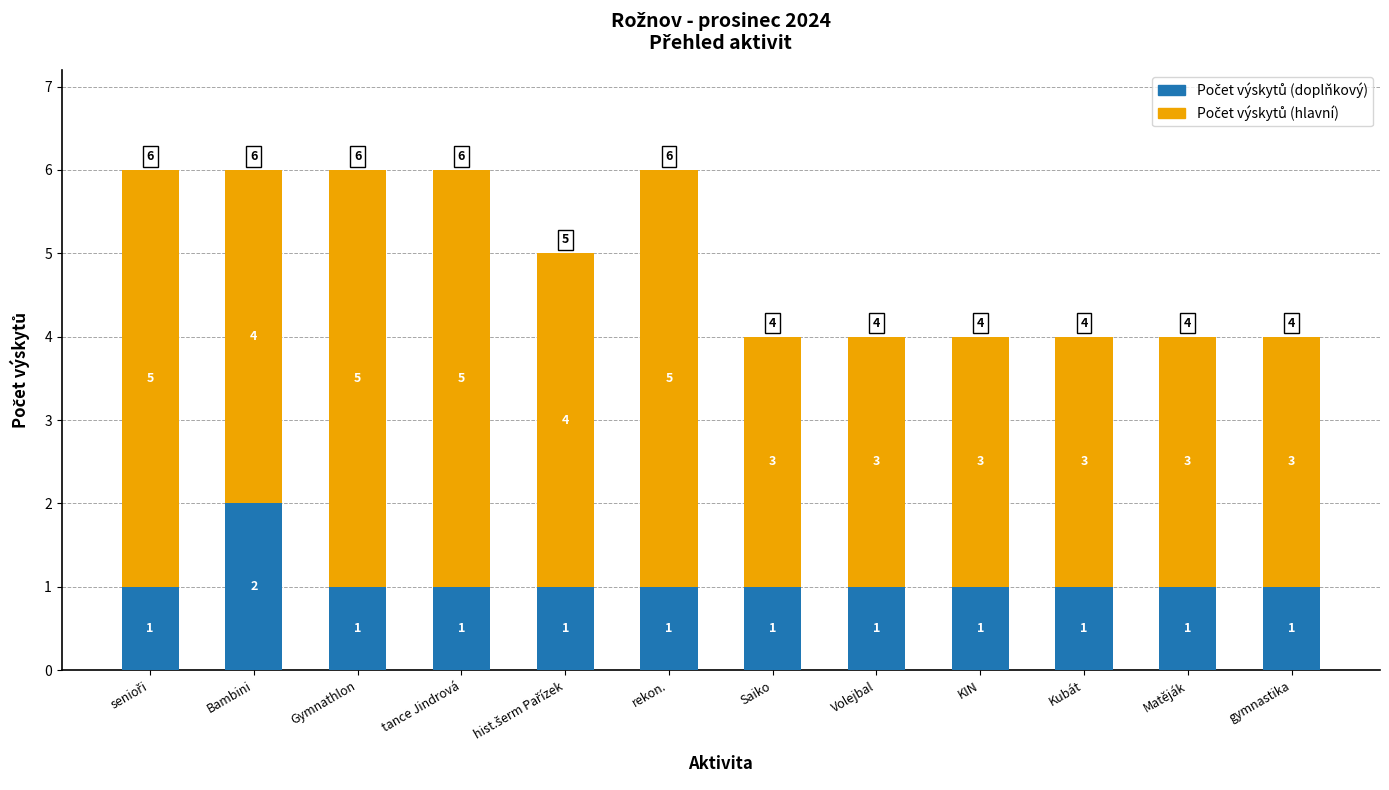

What is the total value across all series at Matěják?

4